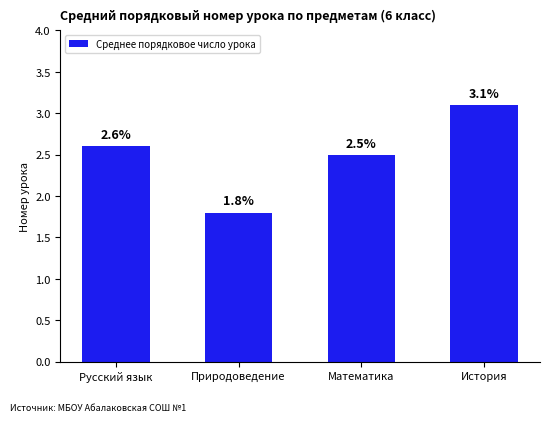

What is the greatest value displayed?

3.1